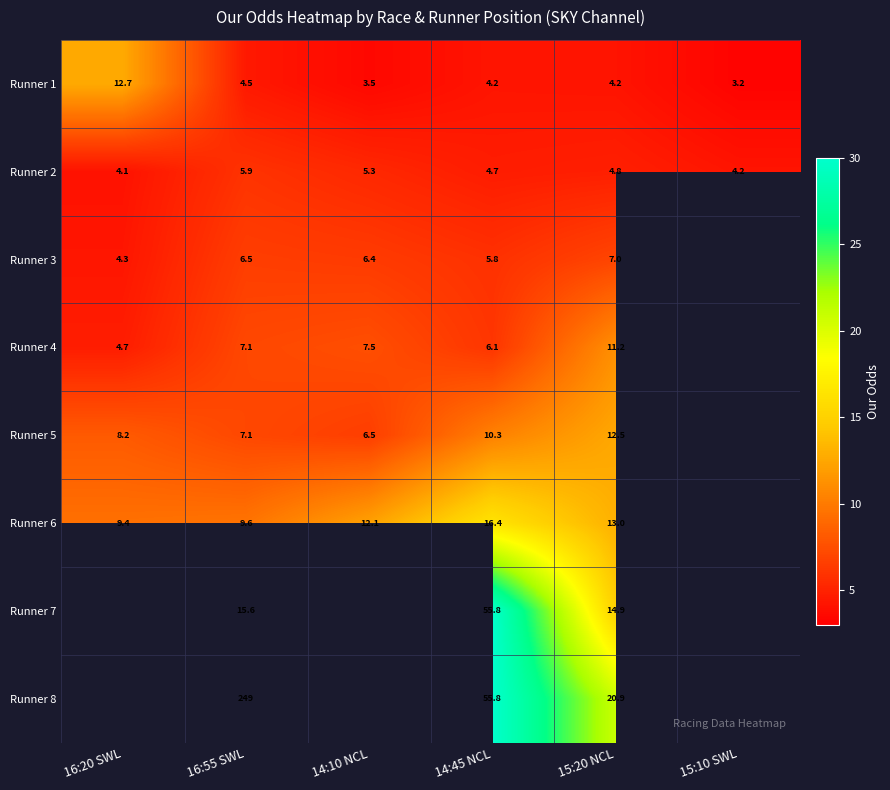

List the labels in order of Runner 5 value, smallest first.

14:10 NCL, 16:55 SWL, 16:20 SWL, 14:45 NCL, 15:20 NCL, 15:10 SWL